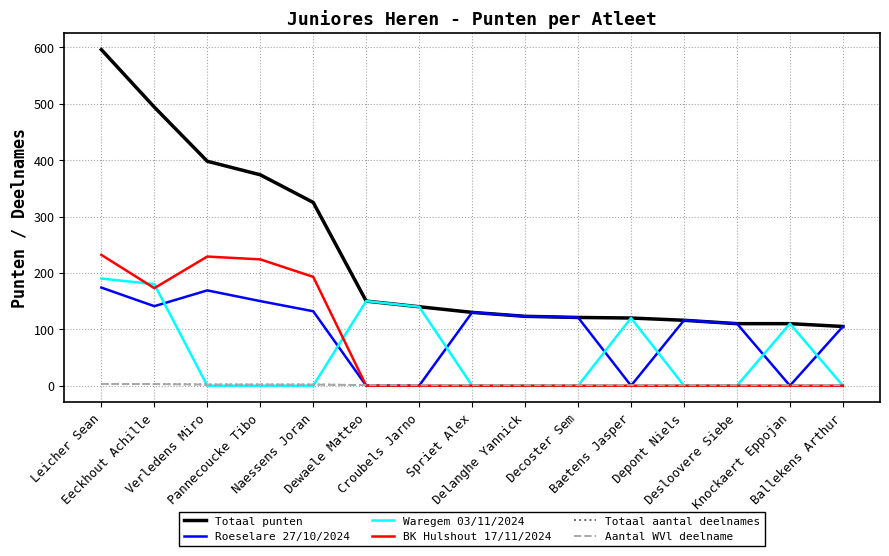

Is this an area chart (filled region under the line)?

No